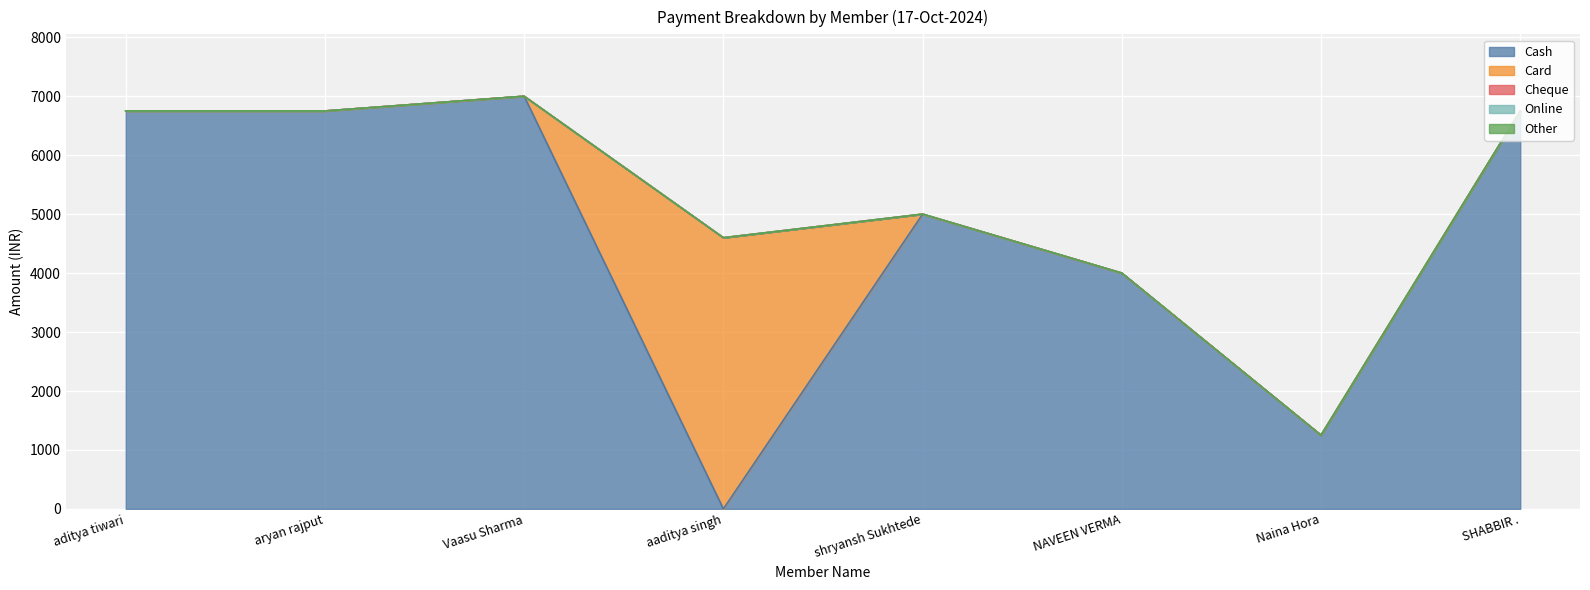

What is the label of the 8th point from the right?

aditya tiwari